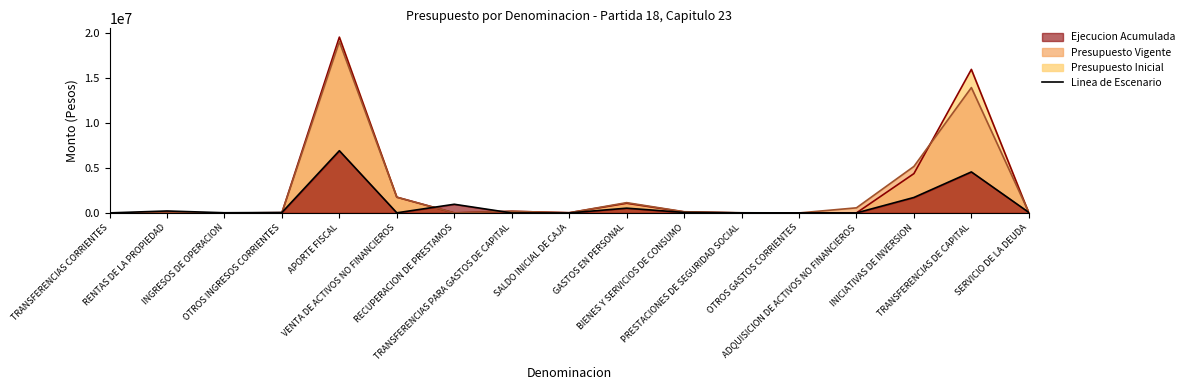

At which category does the chart reach its peak across all series?

APORTE FISCAL